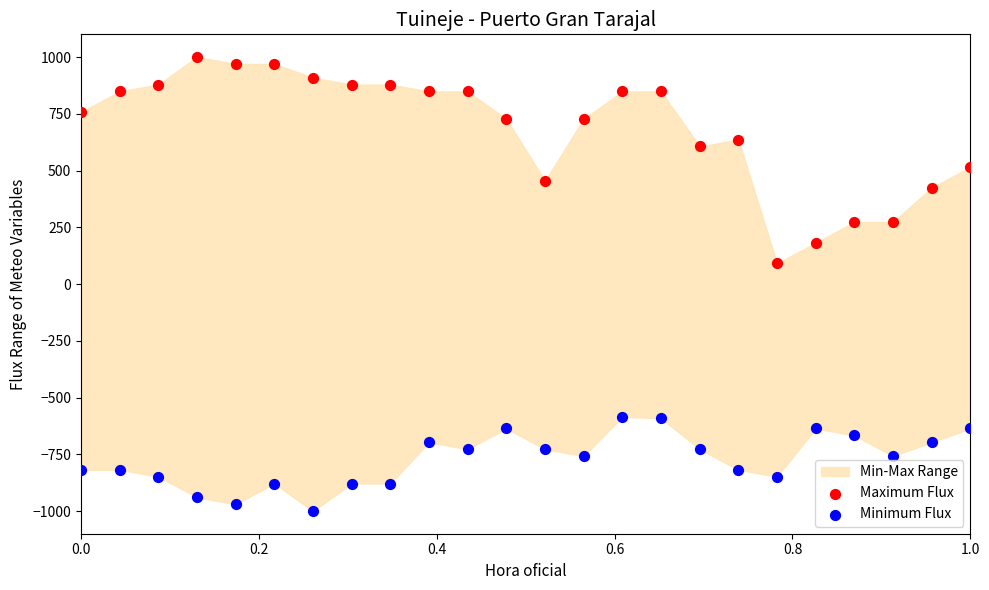

Which series contains the highest Y value?

Maximum Flux